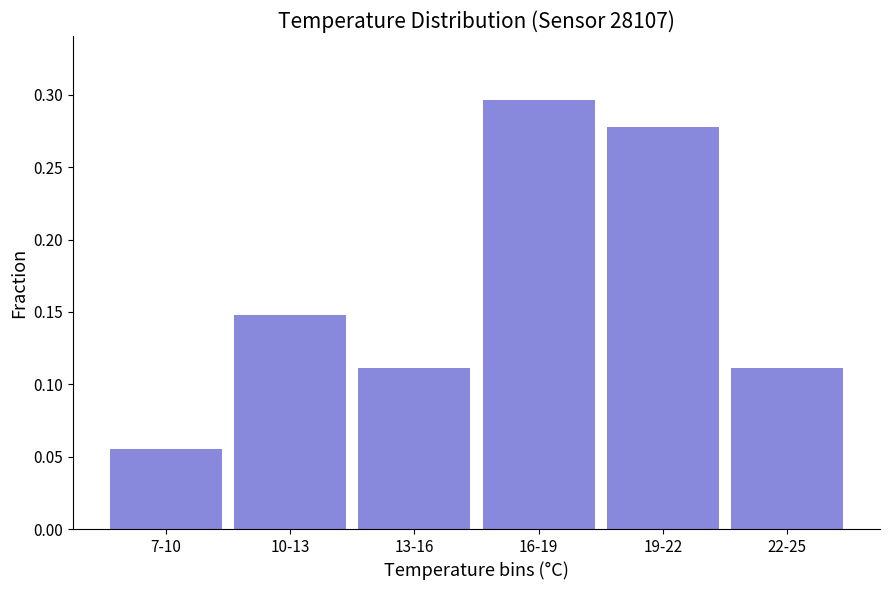

Which label corresponds to the smallest value in the chart?

7-10